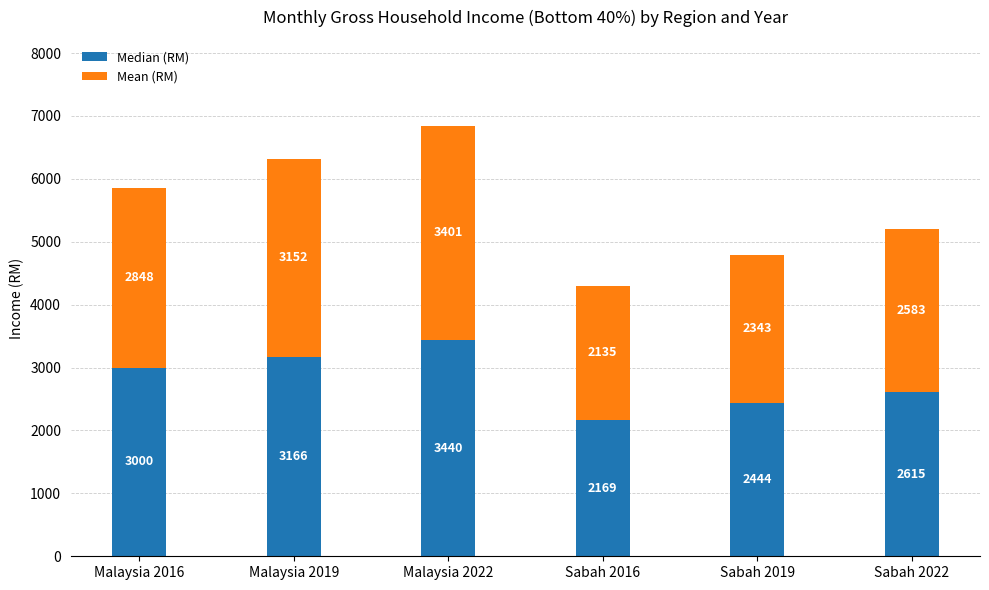

Which category has the highest value in the Median (RM) series?

Malaysia 2022